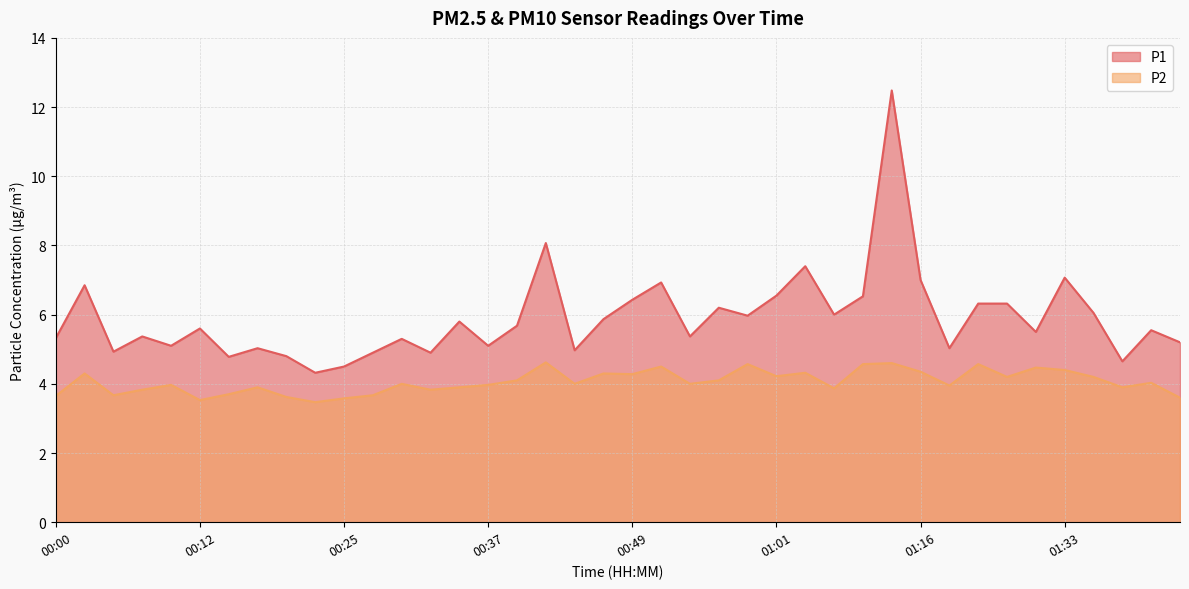

True or false: P2 has a value of 2.1 at 00:39.

False